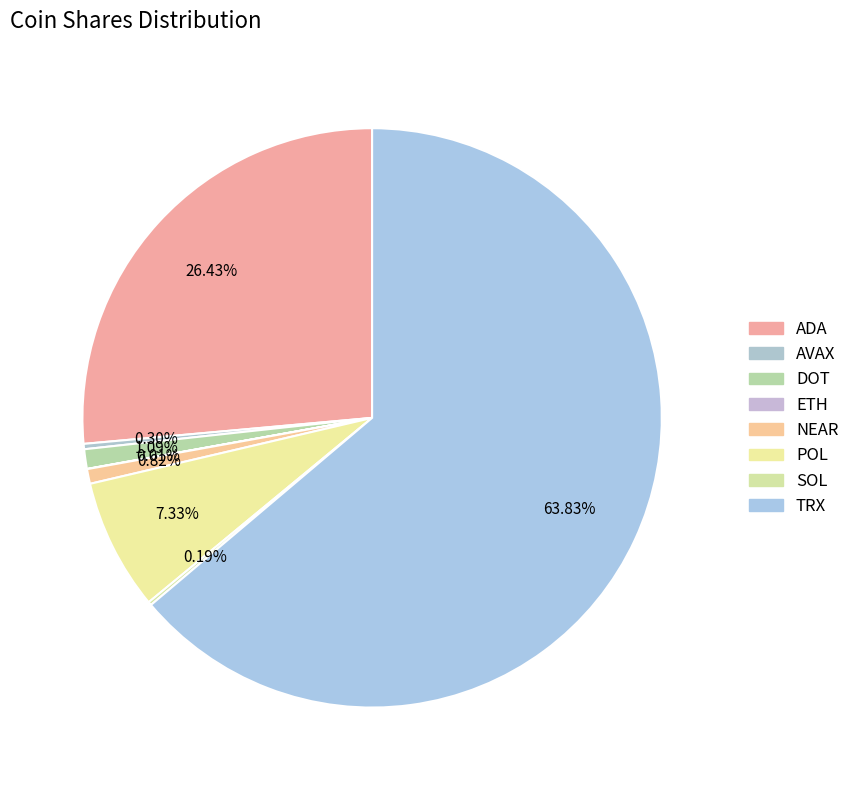

Count the number of slices in the pie.

8